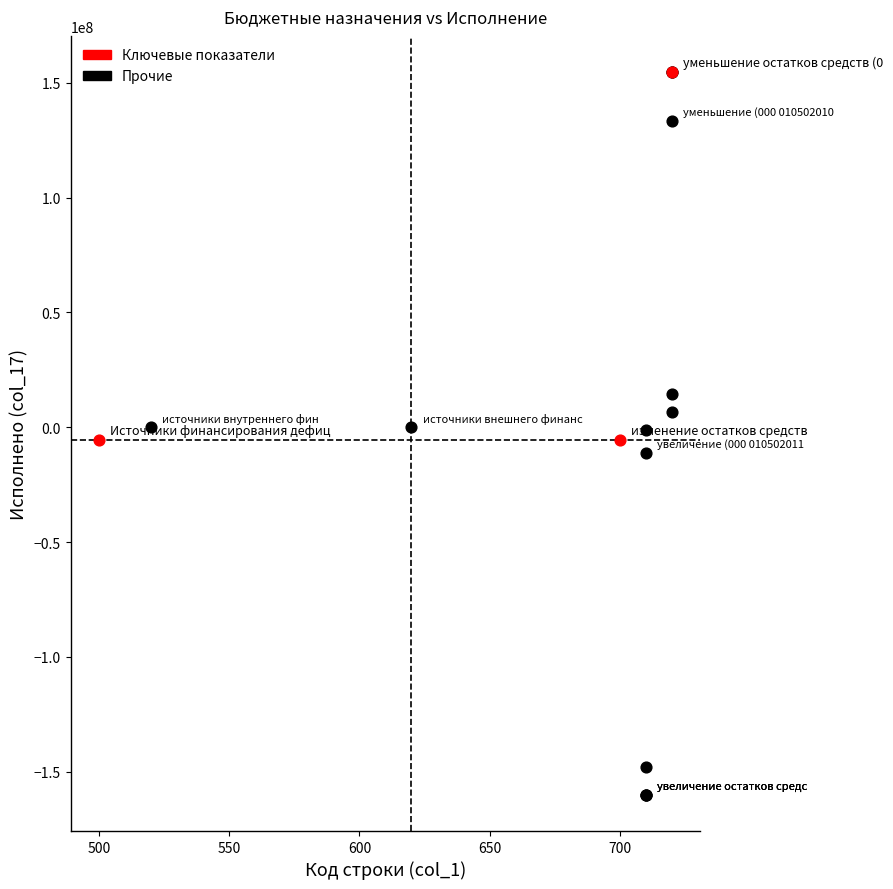

Which series has the largest Y range (max minus min)?

Прочие